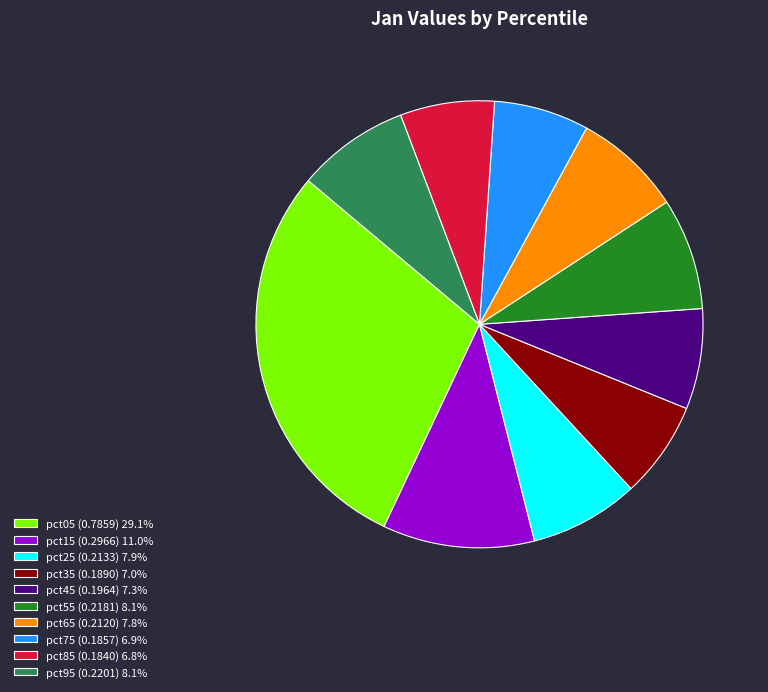

Count the number of slices in the pie.

10